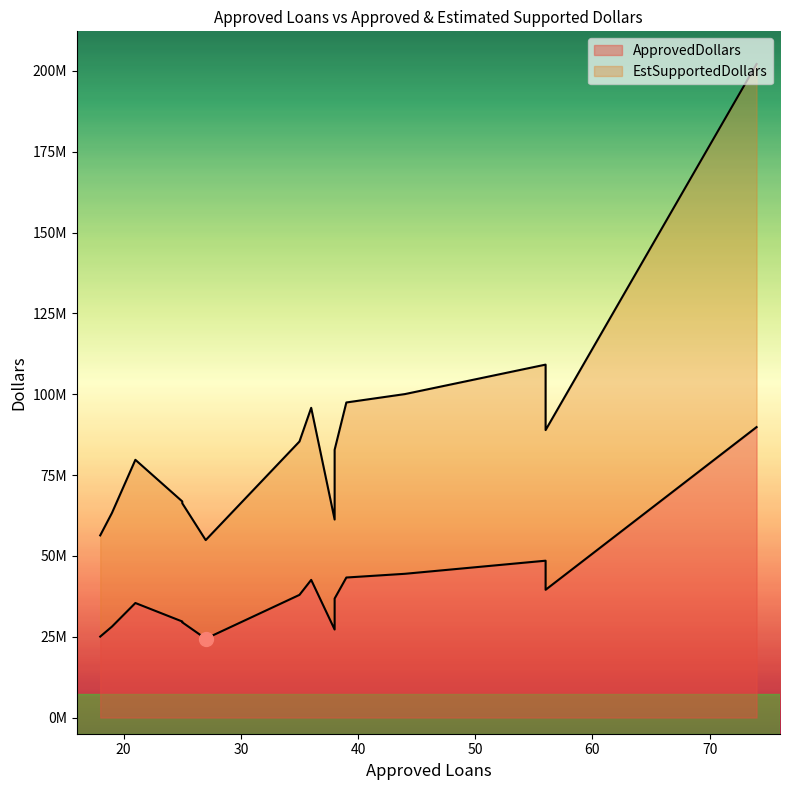

True or false: EstSupportedDollars and ApprovedDollars cross at least once.

False